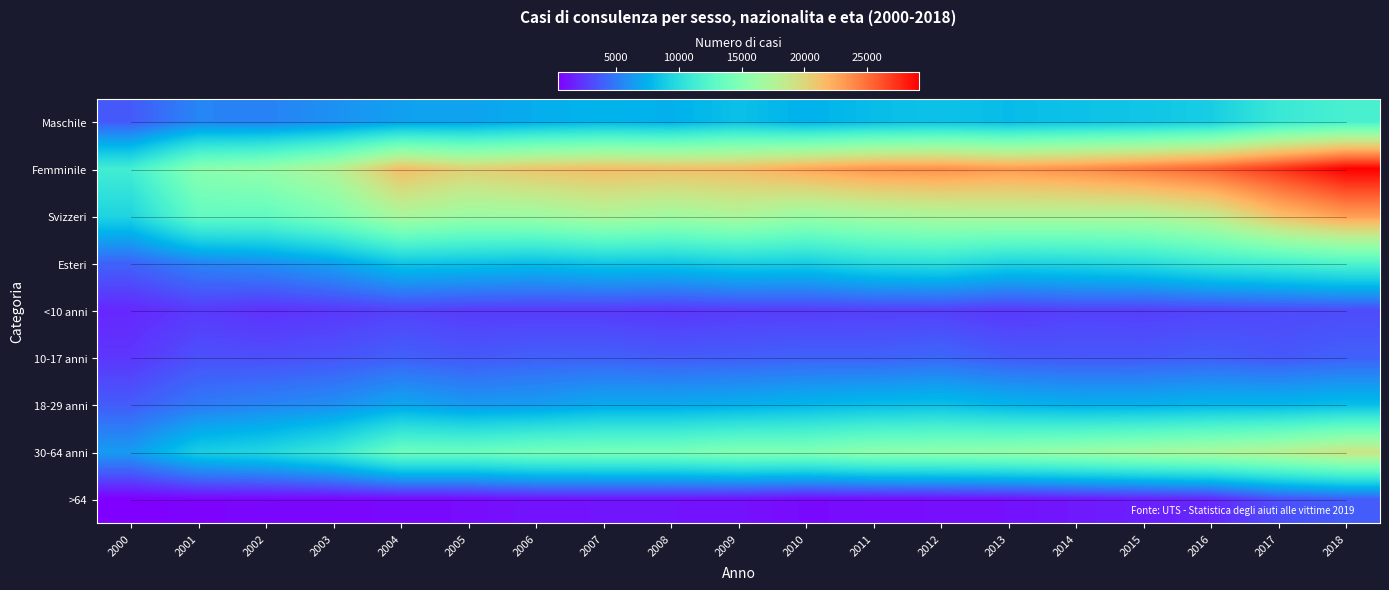

What is the greatest value displayed?

29135